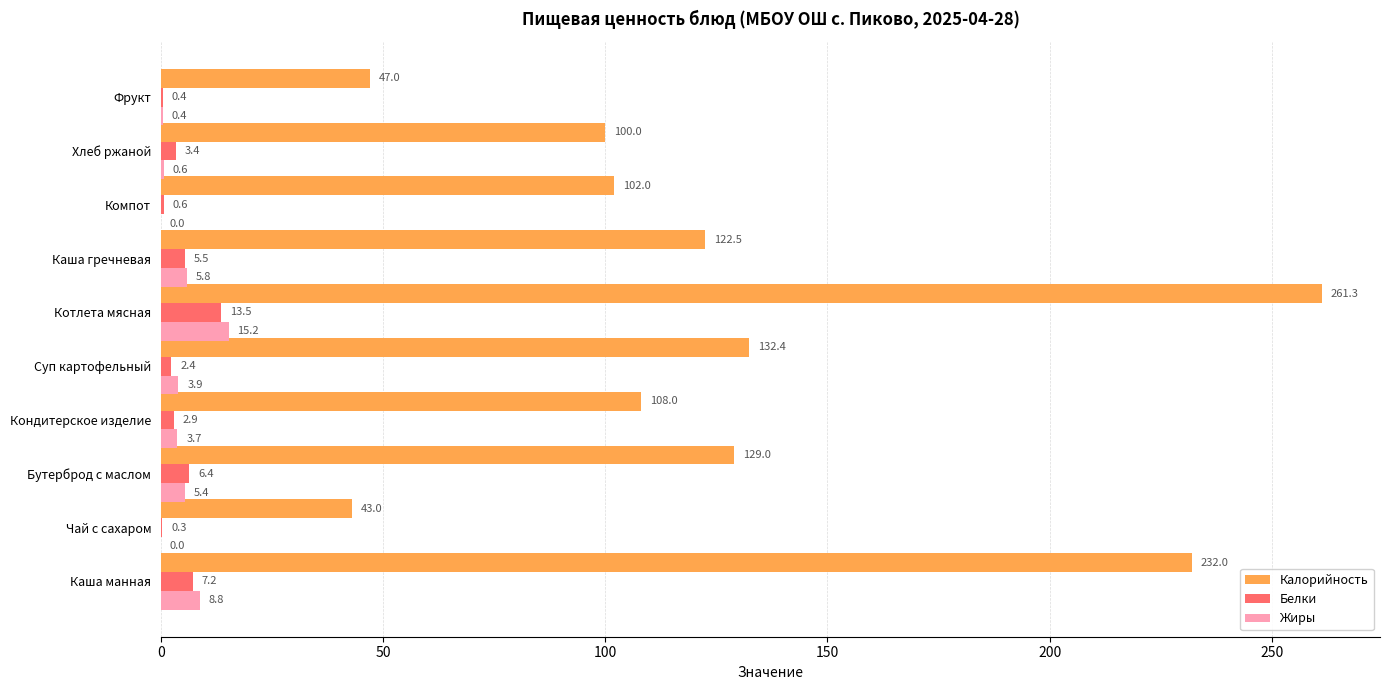

Between Кондитерское изделие and Каша гречневая, which series saw the biggest shift?

Калорийность